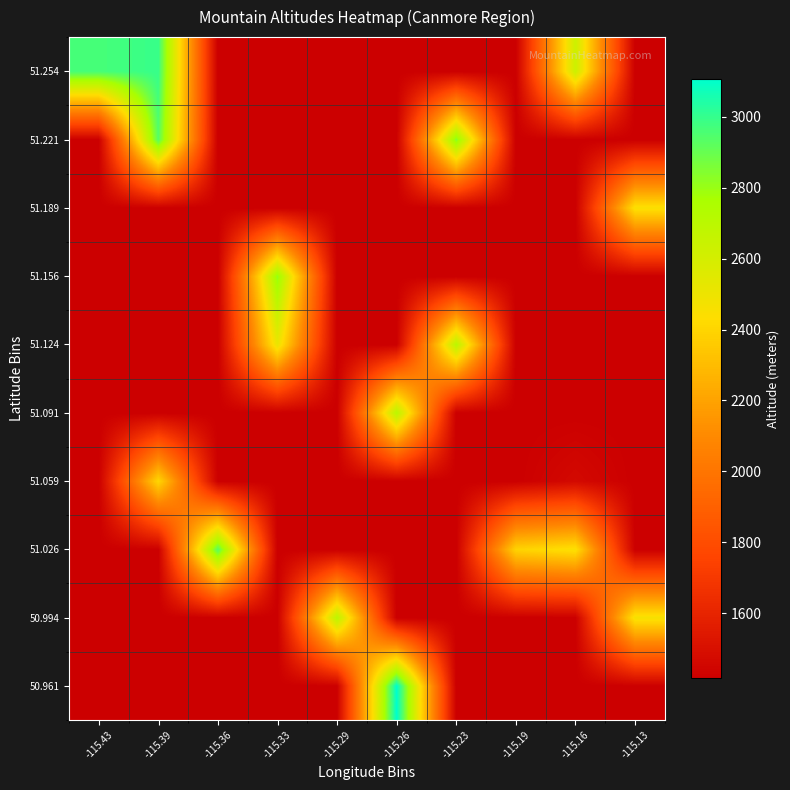

Which series has the largest range (max minus min)?

50.961